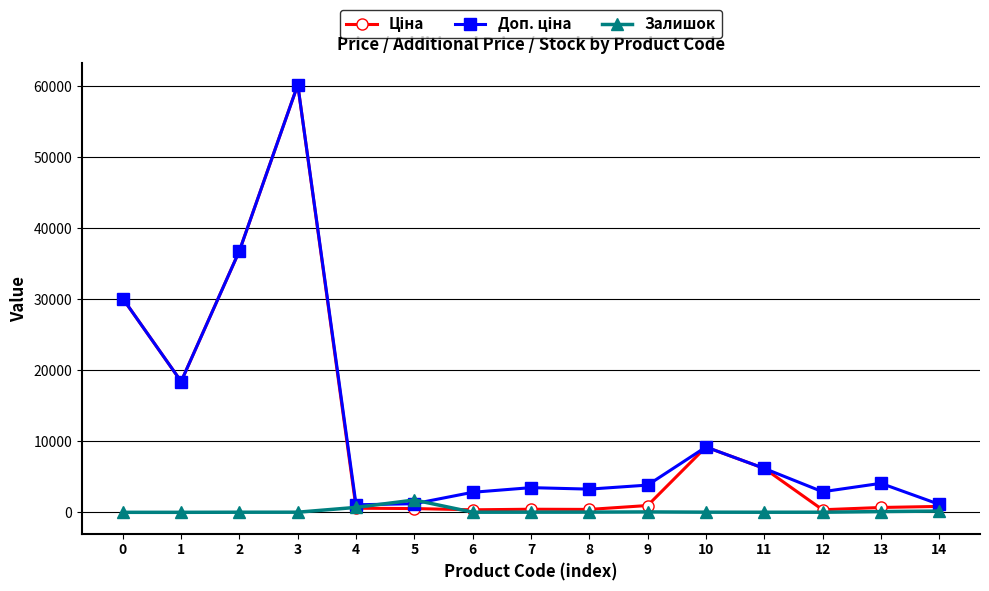

True or false: Залишок has more than 0 interior local peaks.

True